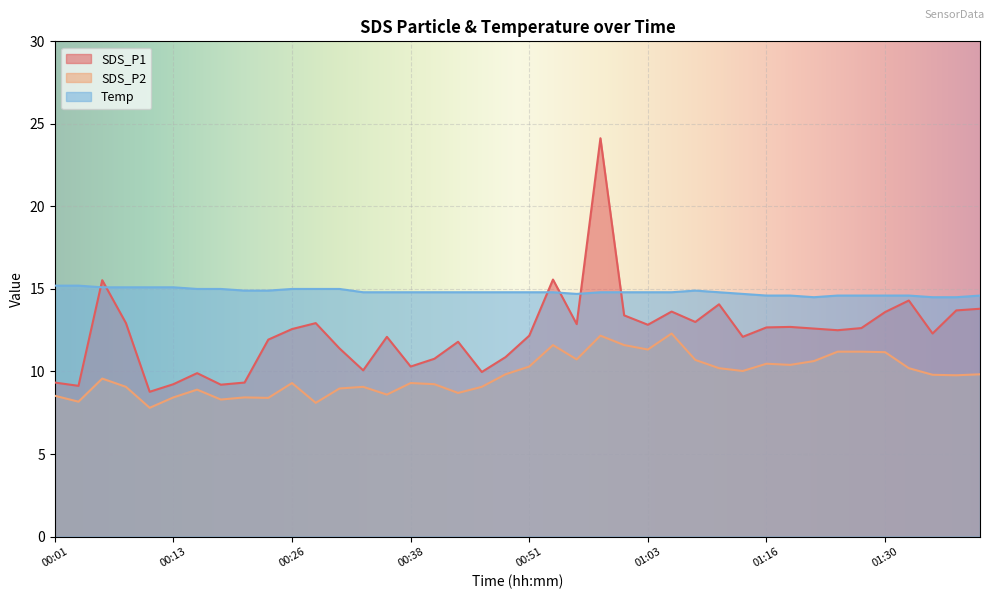

What is the sum of the SDS_P2 values at 01:06 and 00:51?

22.6